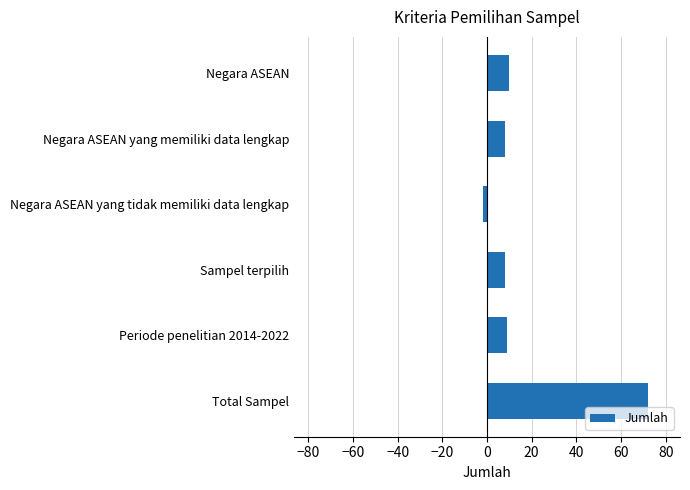

The chart shows a value of 125 at Total Sampel. True or false?

False